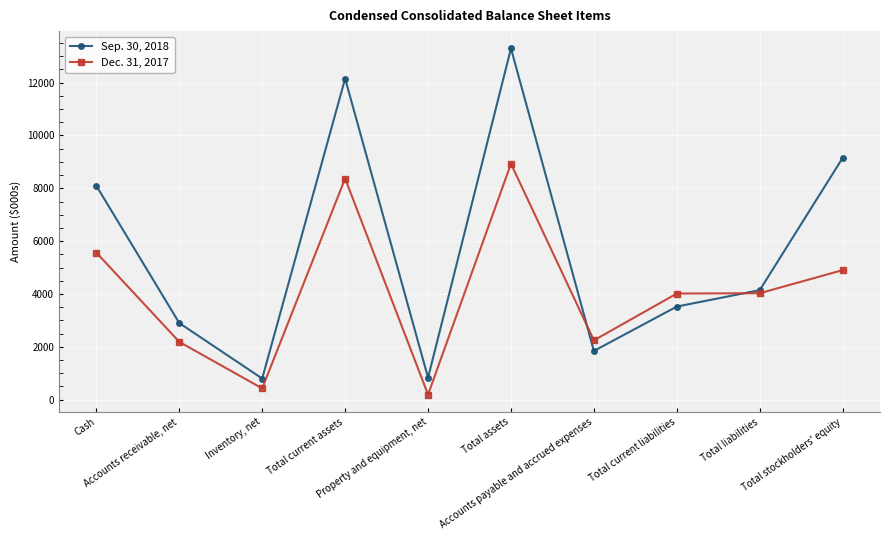

What is the difference between the maximum and minimum values in the Dec. 31, 2017 series?

8741